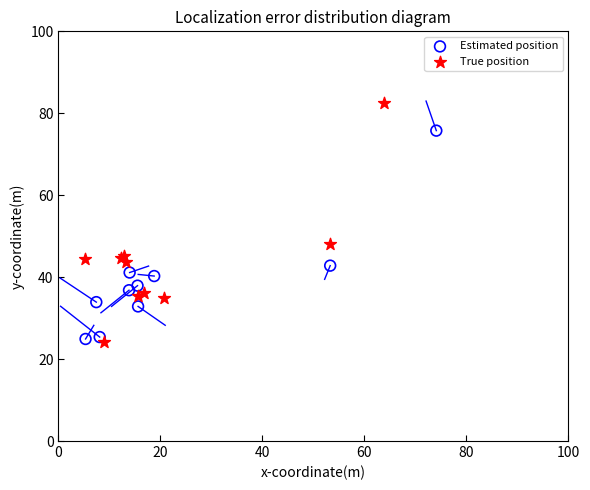

Which series has the largest Y range (max minus min)?

True position